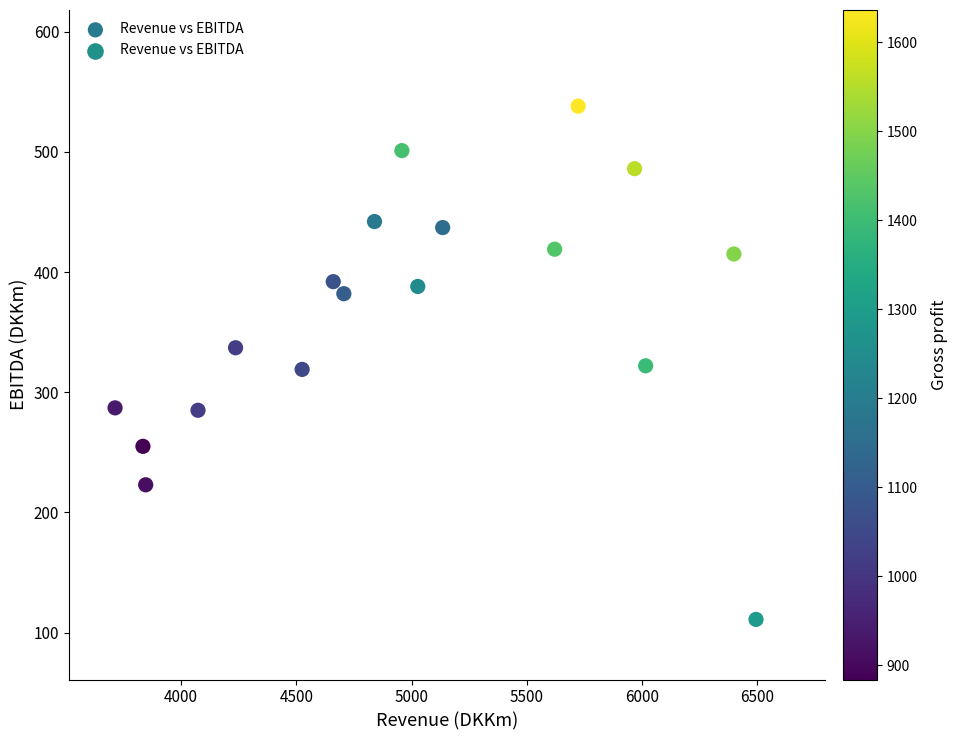

What is the range of X values (max minus min)?

2782